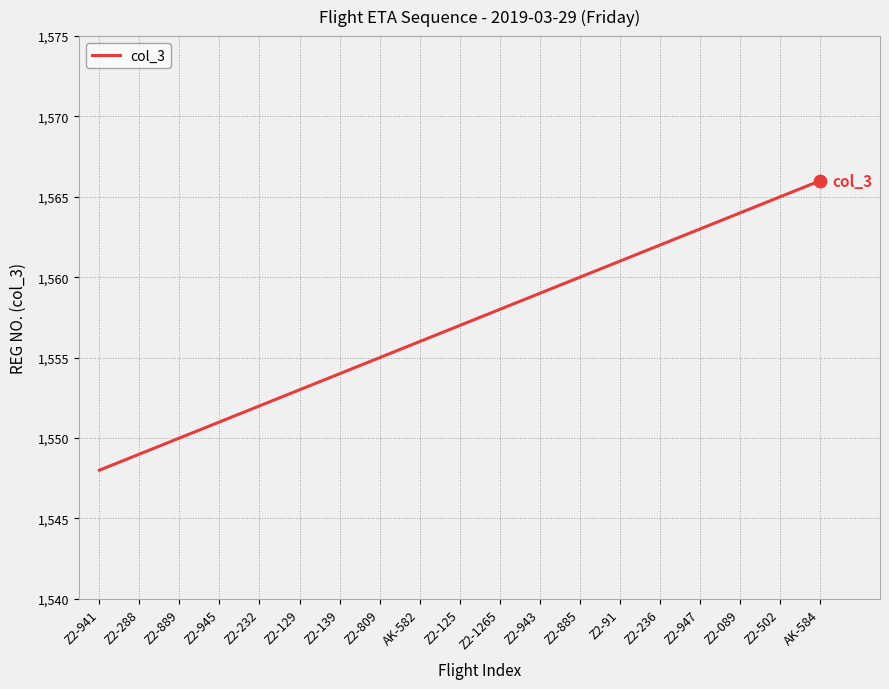

What is the change in value from Z2-885 to Z2-91?

+1